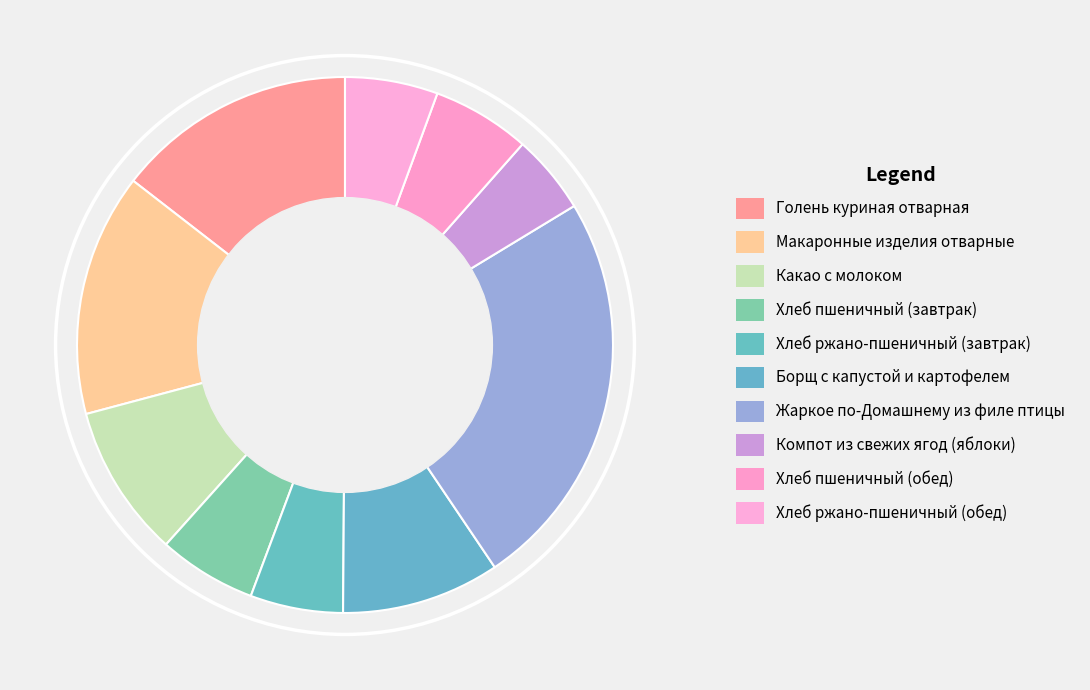

To the nearest percent, what is the difference between the largest and smallest slice percentages?

19%